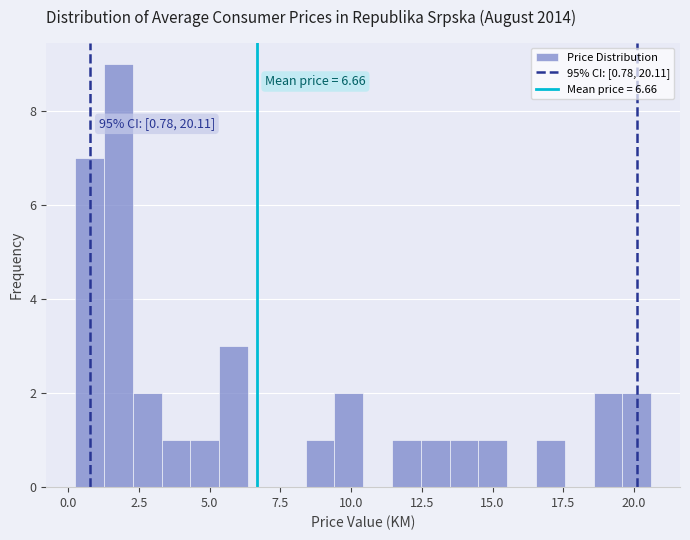

Read against the x-axis, roughly where is the centre of the tallest bar?

2.0